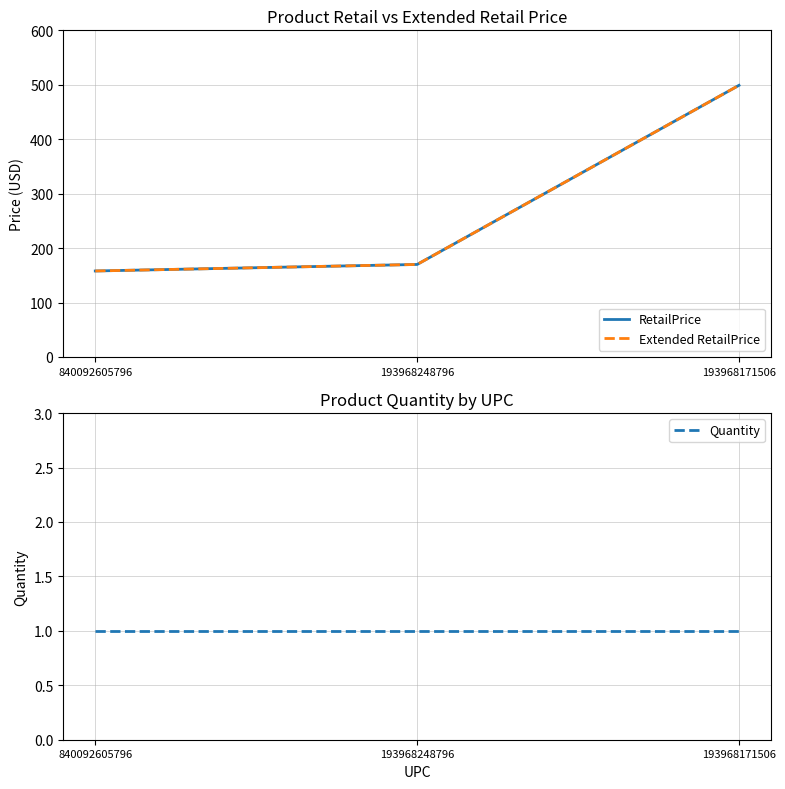

Is it true that Extended RetailPrice equals 50.1 at 193968248796?

False